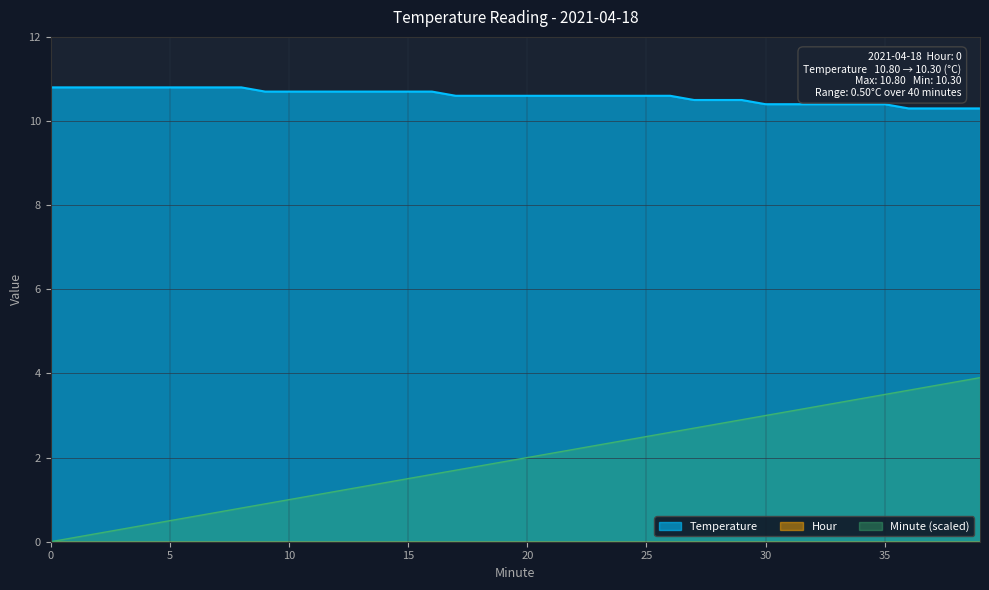

True or false: Temperature has a value of 4.6 at 35.

False